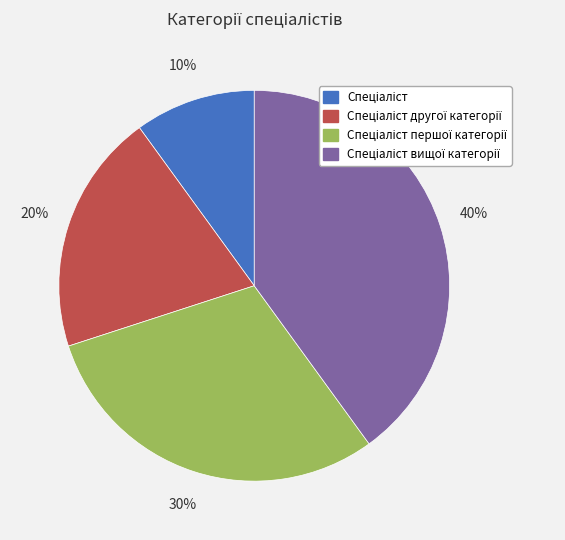

Does any single category account for the majority?

No